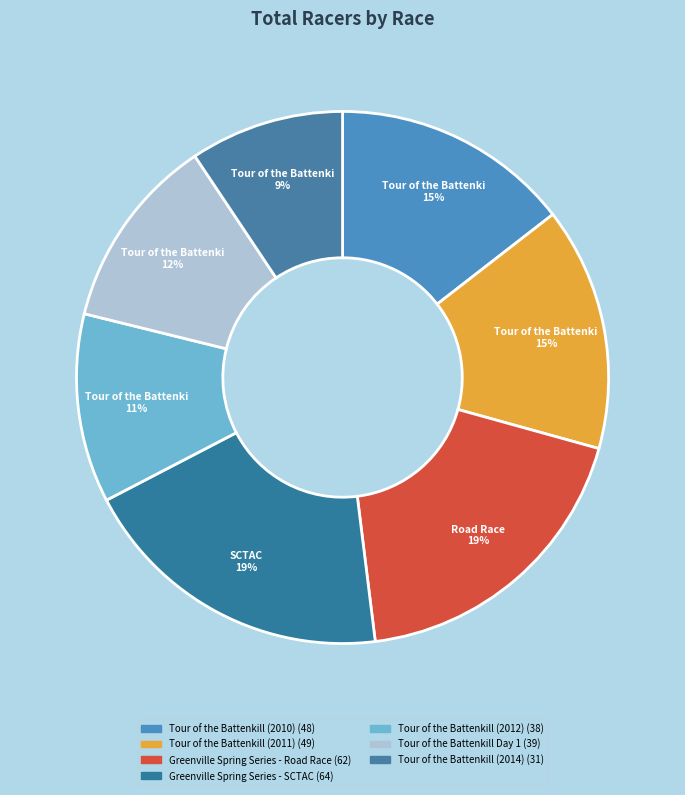

Which category has the smallest portion of the pie?

Tour of the Battenkill (2014)